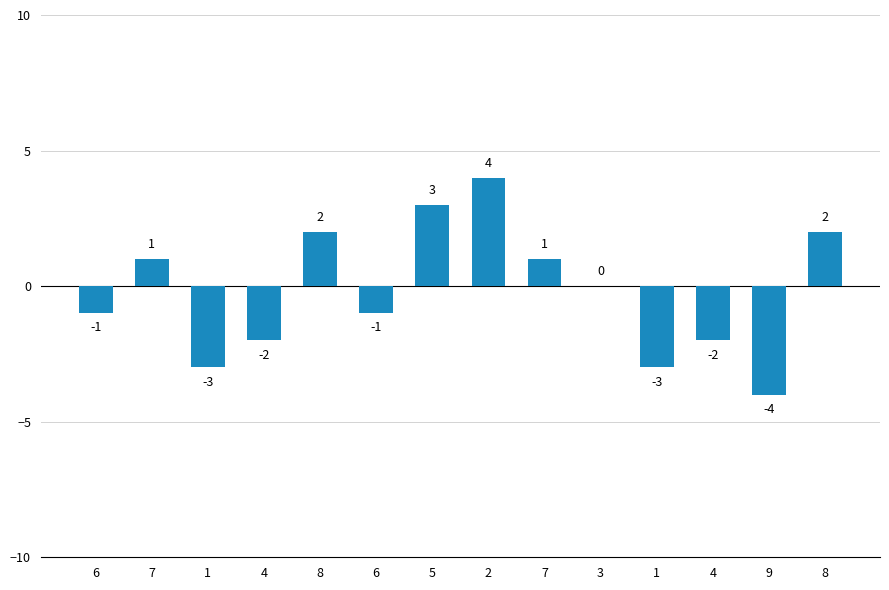

How many categories are shown in the chart?

14